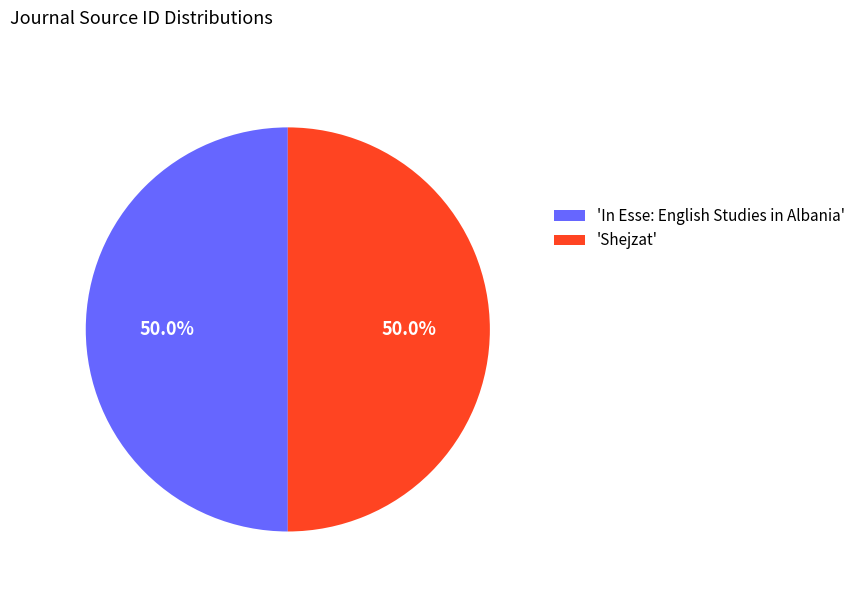

What portion of the pie excludes 'Shejzat'?

50.0%